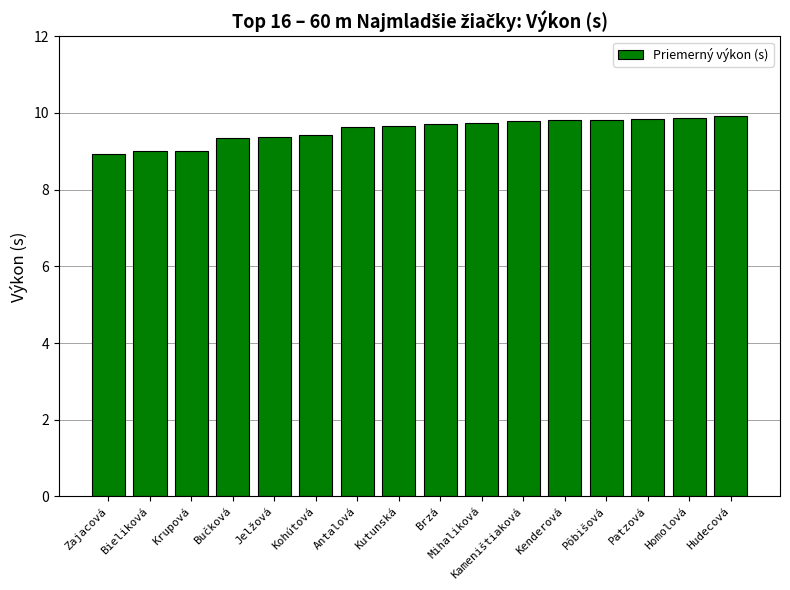

The value at Bieliková is 3.5. True or false?

False